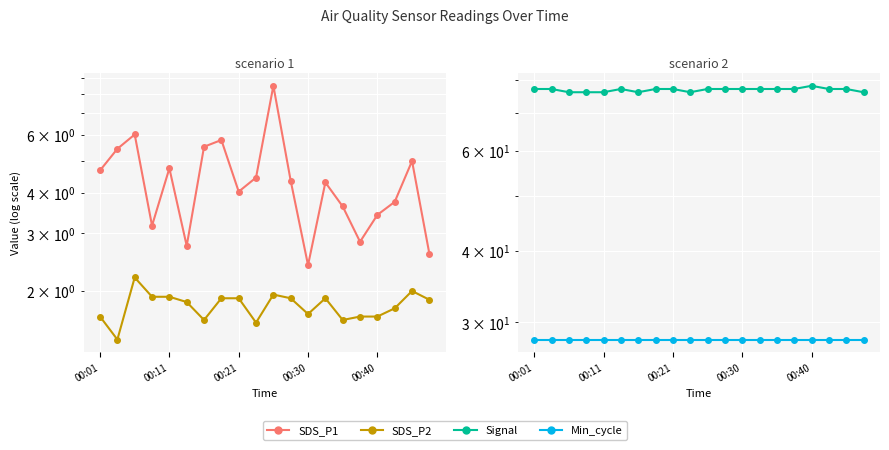

At which category is the sum across all series the highest?

10